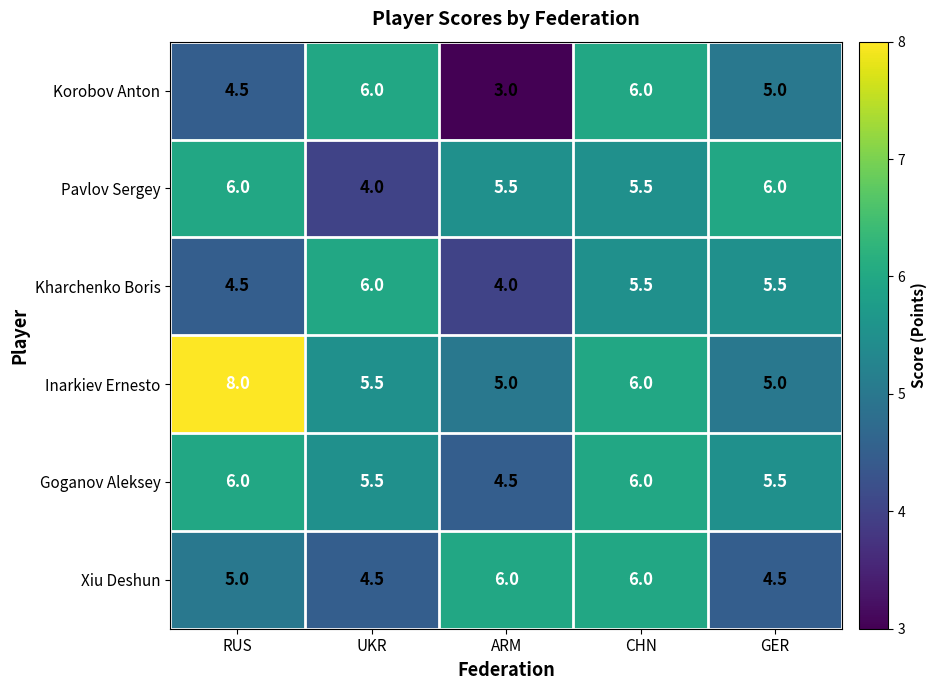

Which series has the largest total across all categories?

Inarkiev Ernesto